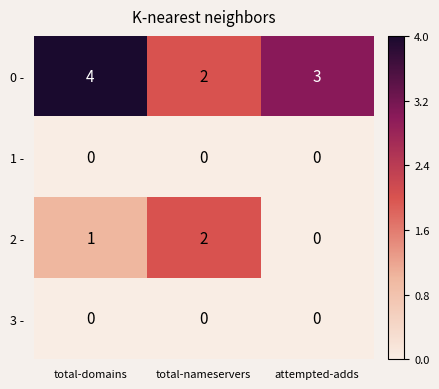

At which label is 2 - closest to 1?

total-domains